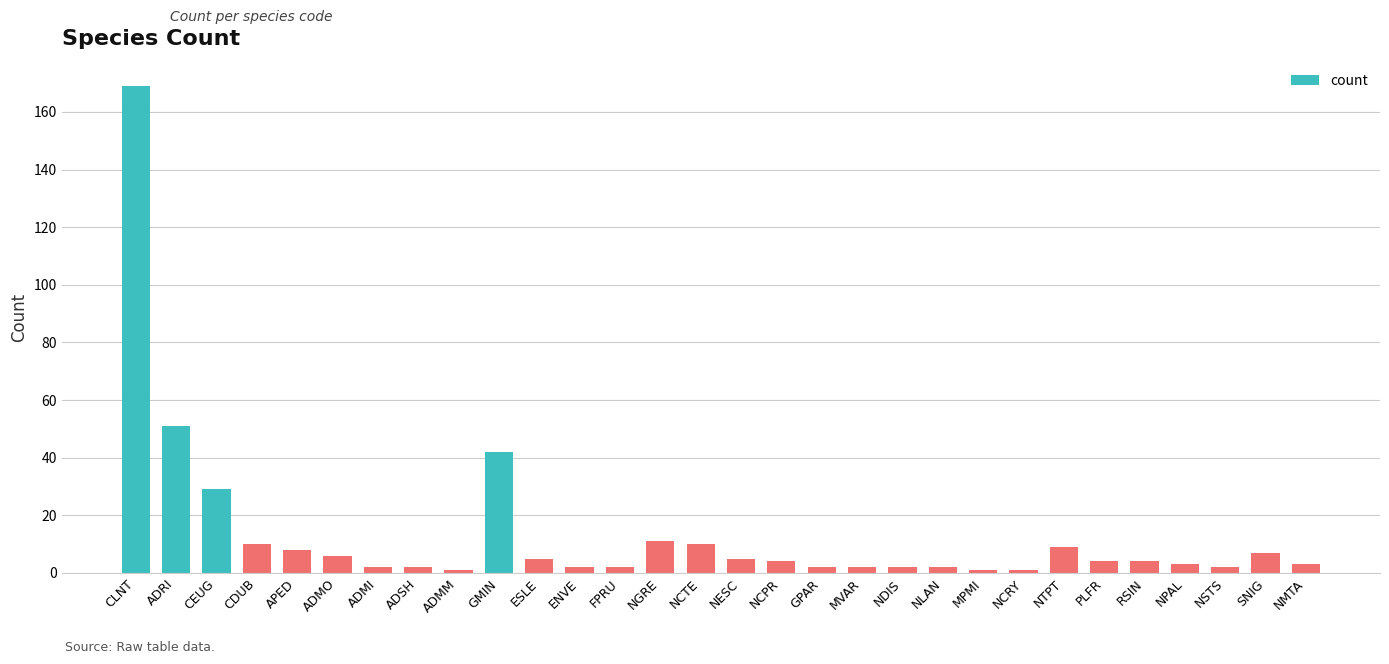

What is the average value?

13